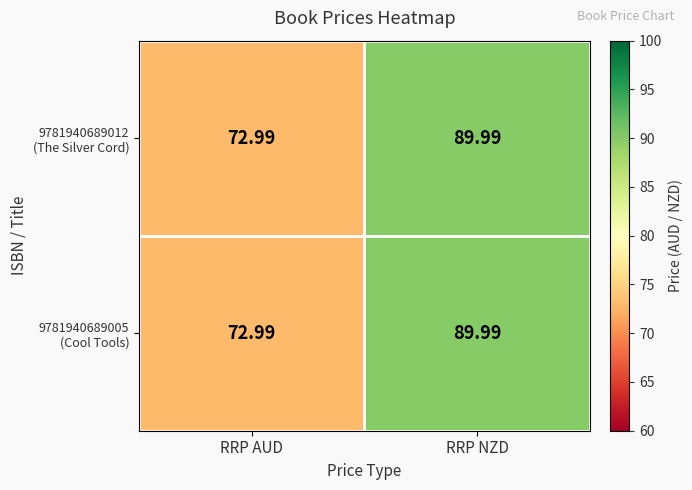

Which category has the lowest value across all series?

RRP AUD